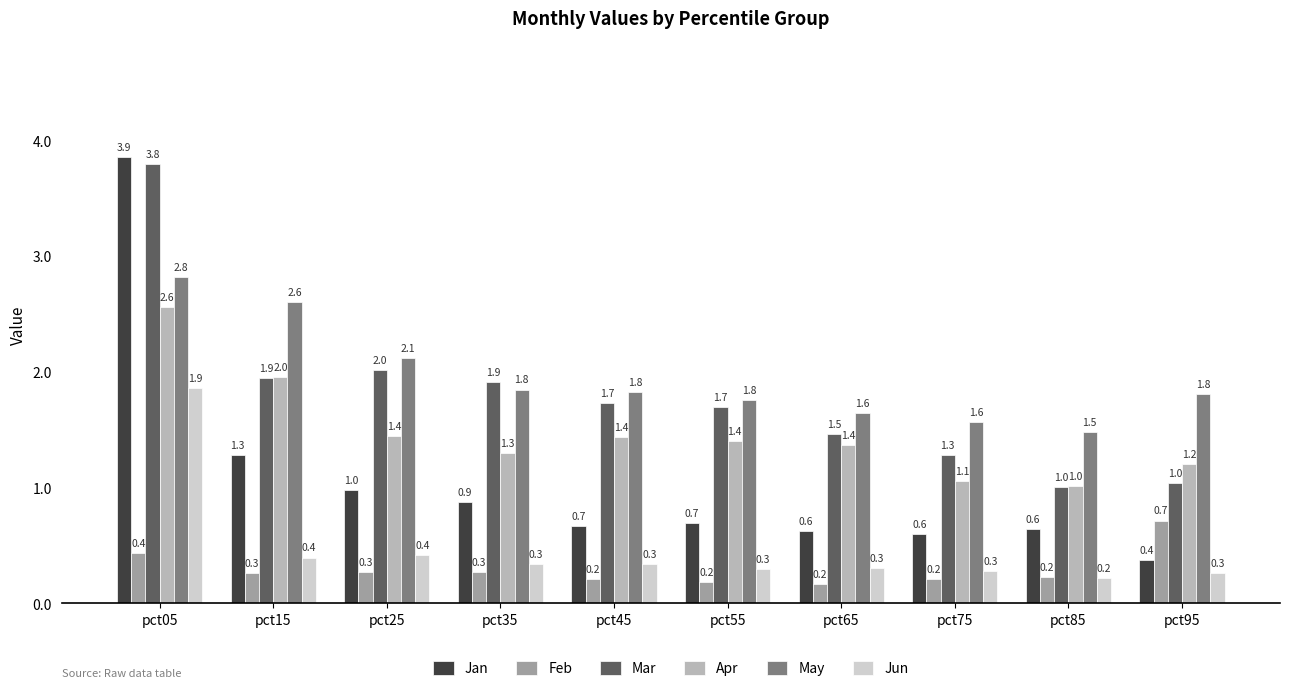

How many series are shown in this chart?

6